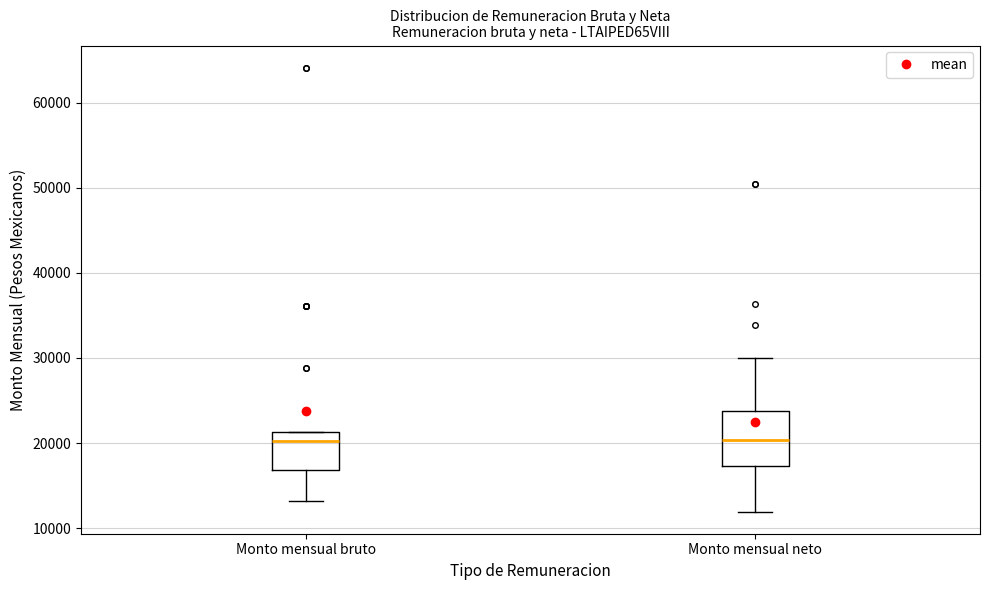

Comparing the boxes themselves (not the whiskers), which one is the tallest?

Monto mensual neto